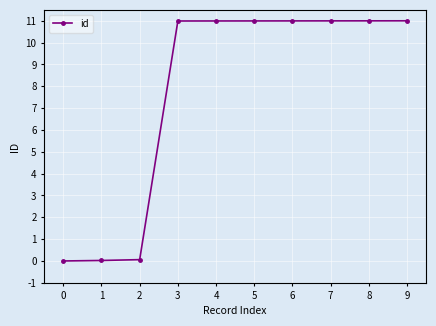

What is the sum of all values?

77.1